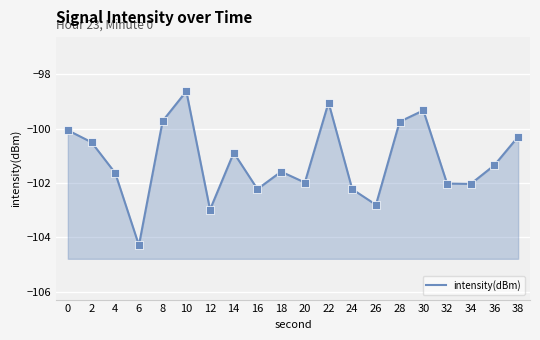

Reading left to right, extract all data points from this chart.

0=-100.1	2=-100.5	4=-101.6	6=-104.3	8=-99.7	10=-98.6	12=-103.0	14=-100.9	16=-102.2	18=-101.6	20=-102.0	22=-99.0	24=-102.2	26=-102.8	28=-99.7	30=-99.3	32=-102.0	34=-102.0	36=-101.3	38=-100.3